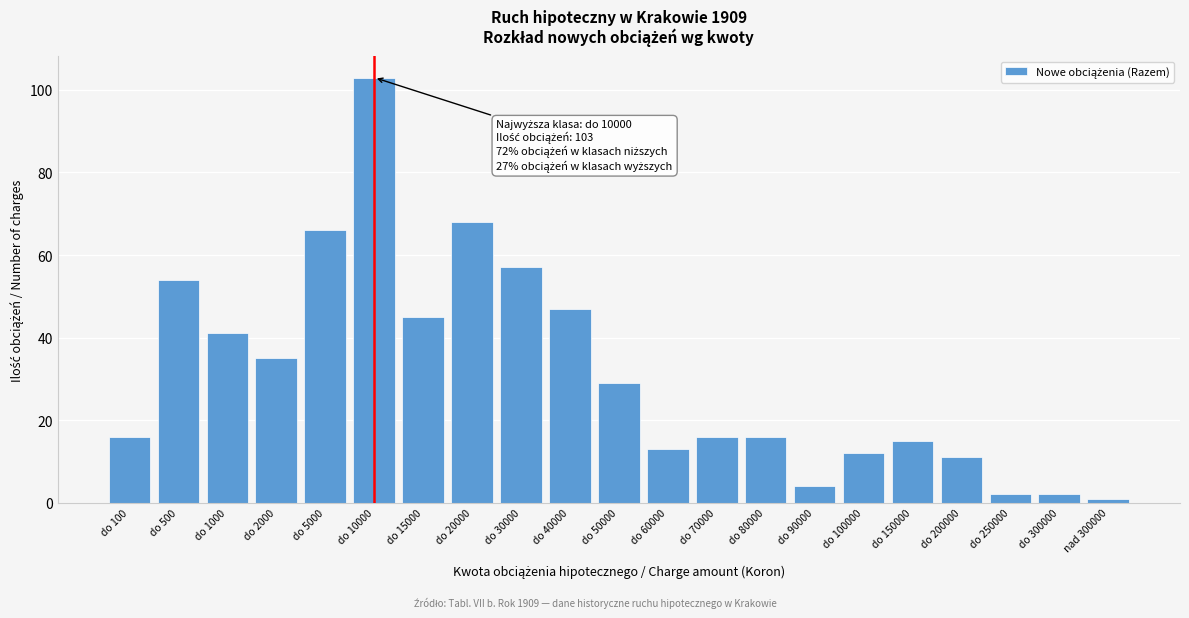

Reading right to left, list all the values displayed in this chart.

1	2	2	11	15	12	4	16	16	13	29	47	57	68	45	103	66	35	41	54	16